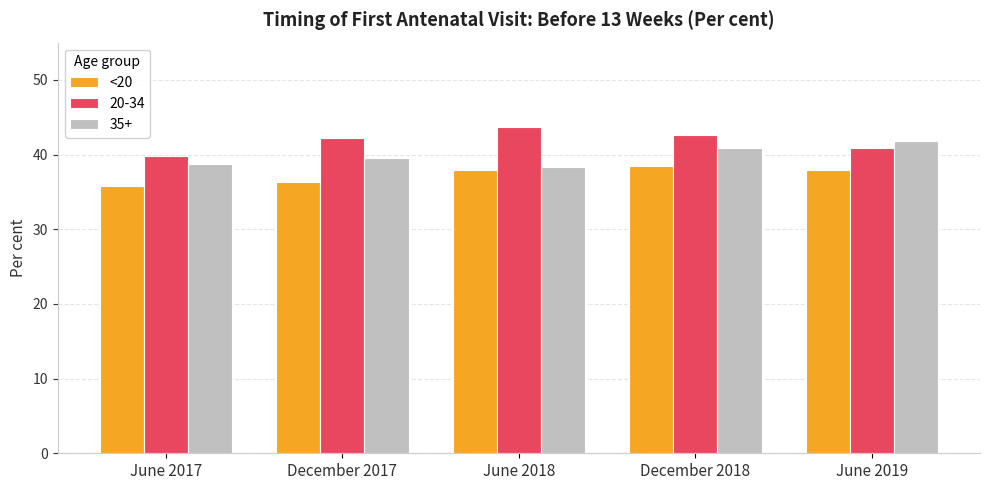

True or false: 20-34 has a value of 40.9 at June 2019.

True